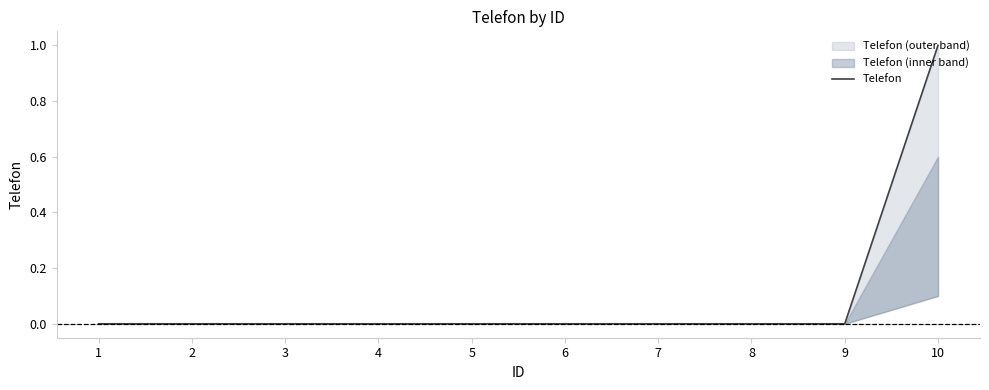

How many positive values are there?

9